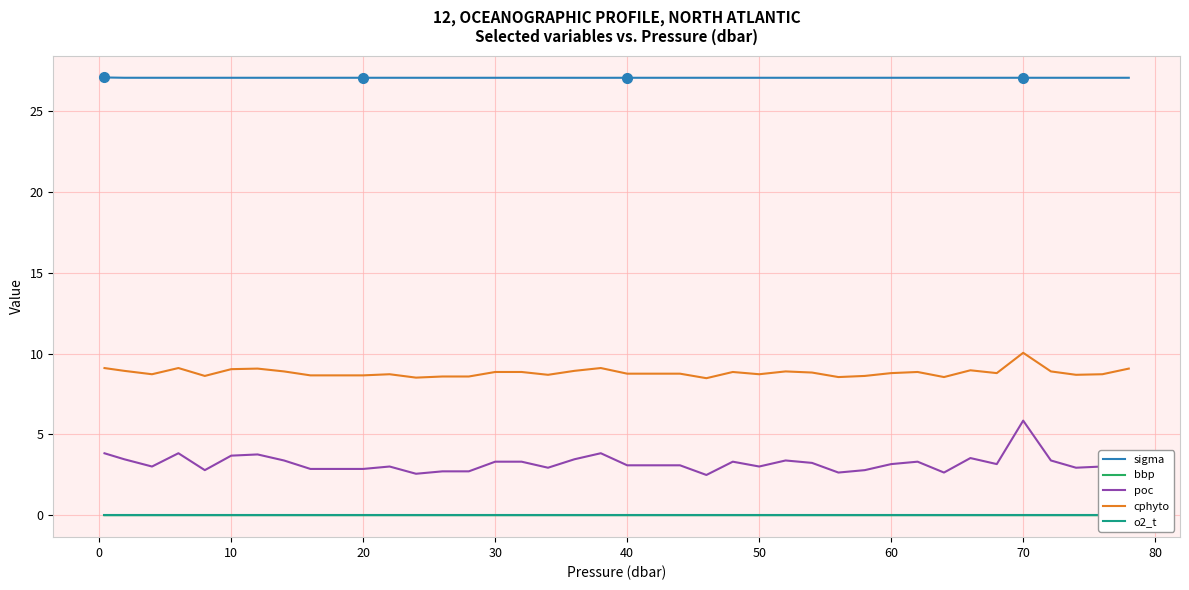

Does the chart have visible grid lines?

Yes